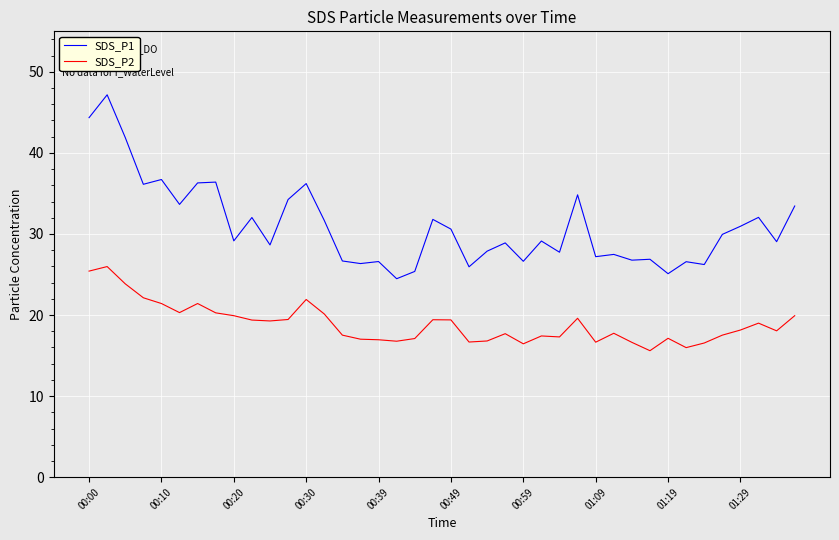

What is the average value of the SDS_P1 series?

31.0